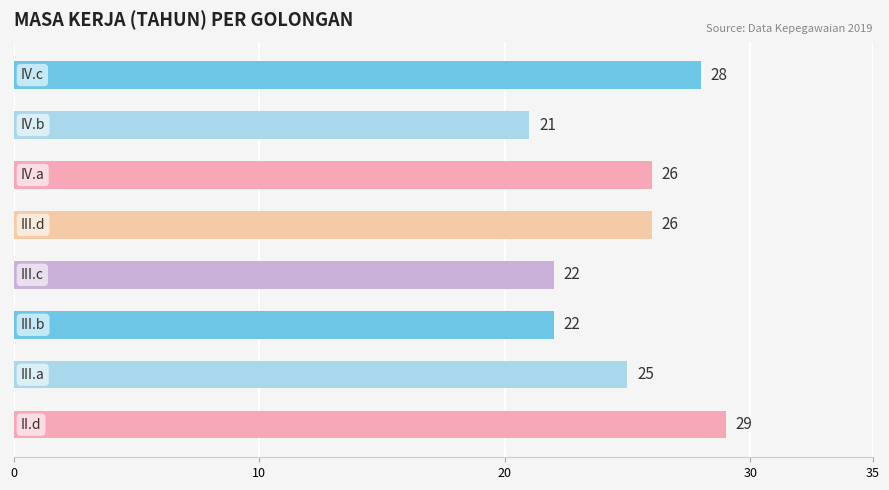

Reading top to bottom, transcribe all the data shown in this chart.

28	21	26	26	22	22	25	29